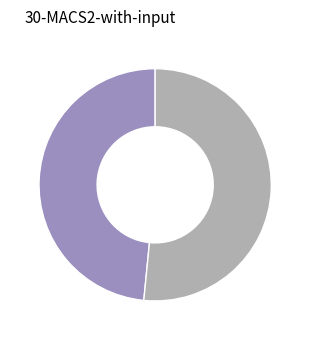

Is there any slice that represents more than half of the pie?

Yes